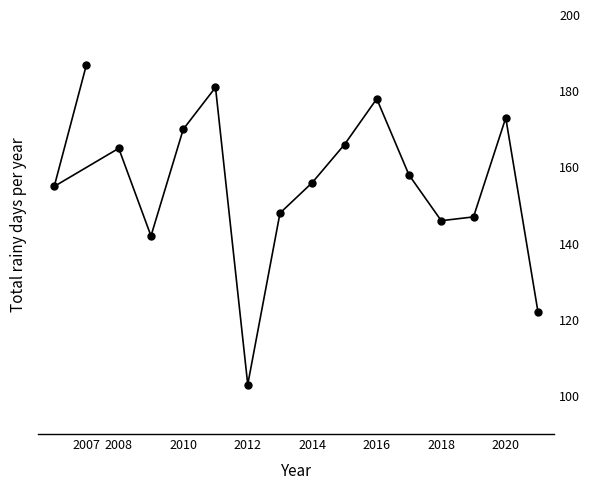

What is the average value?

156